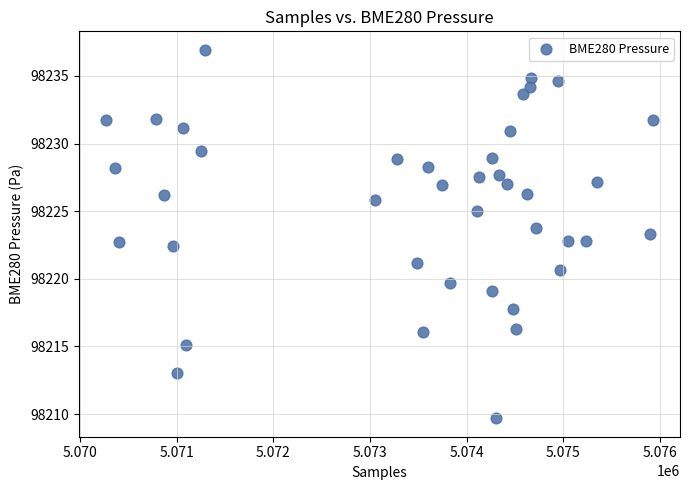

What is the range of X values (max minus min)?

5661.0